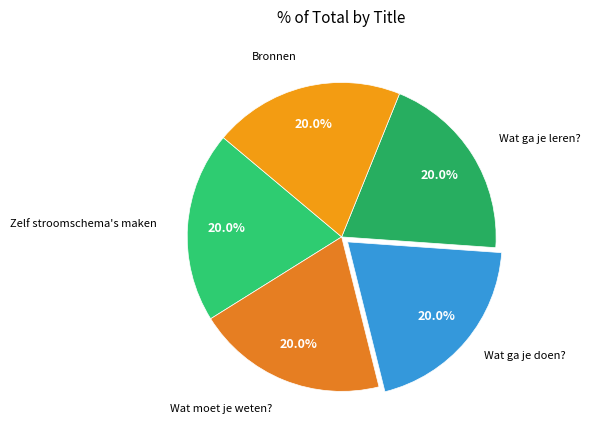

The Wat ga je leren? slice represents 9% of the pie. True or false?

False